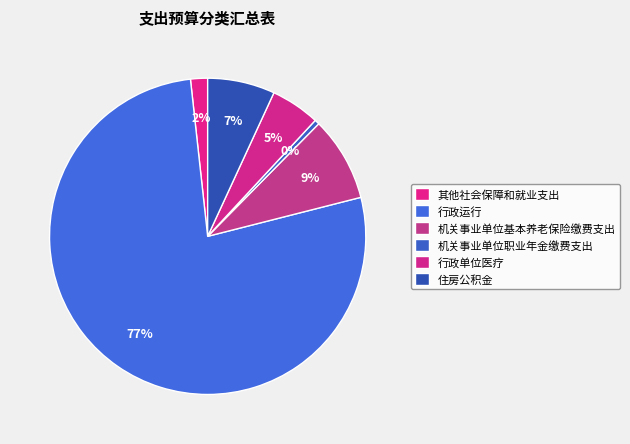

Count the number of slices in the pie.

6